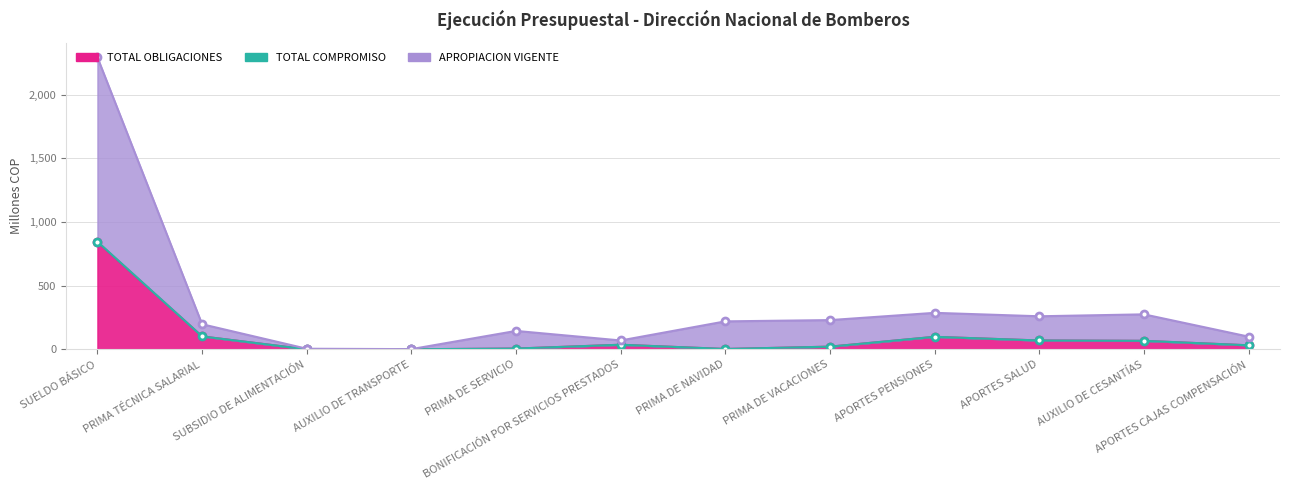

What is the difference between the second highest and minimum values in the TOTAL OBLIGACIONES series?

101.3